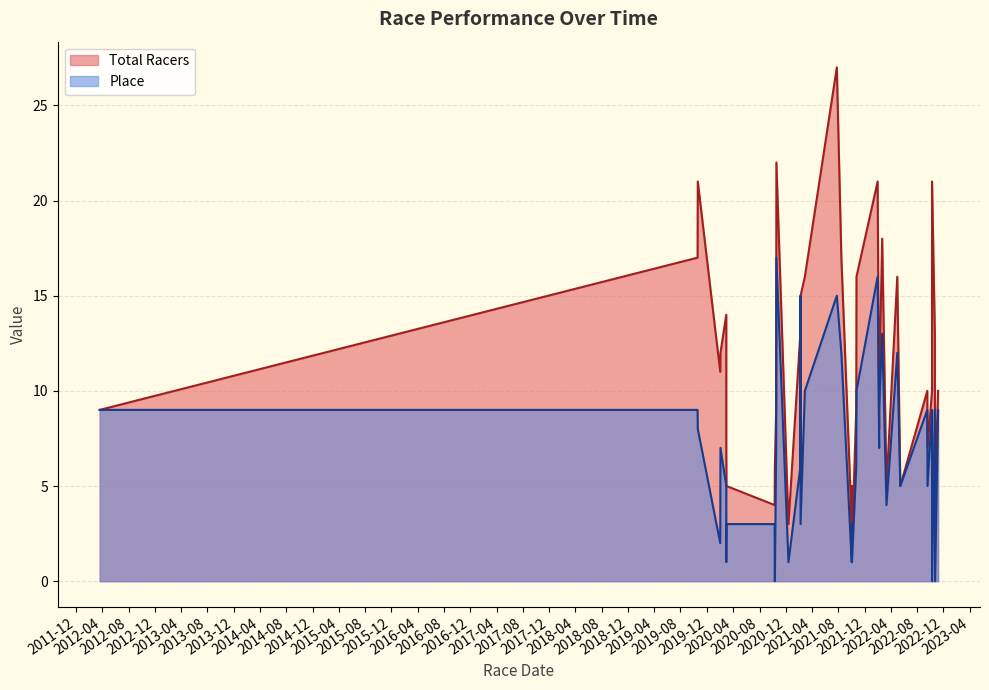

Is it true that Place equals 2 at 2018-12?

False